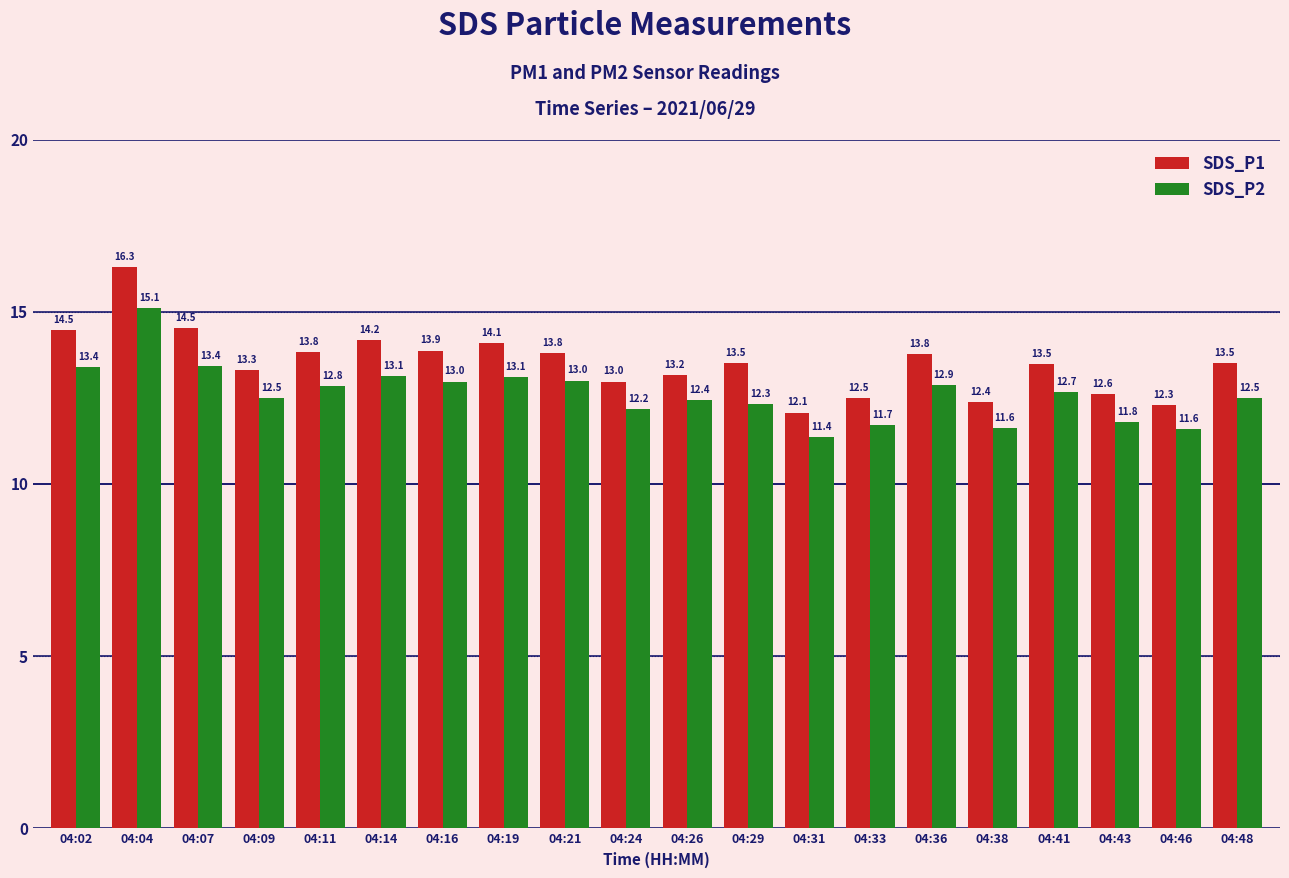

Count the number of data series in this chart.

2